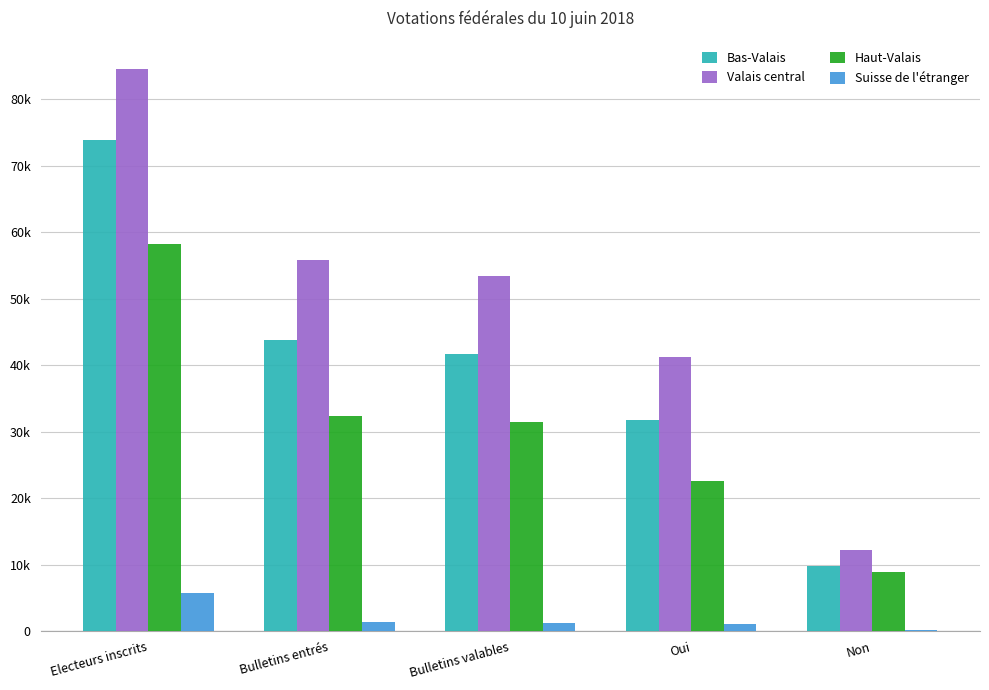

What is the value of the Suisse de l'étranger bar at the 3rd from the left?

1321